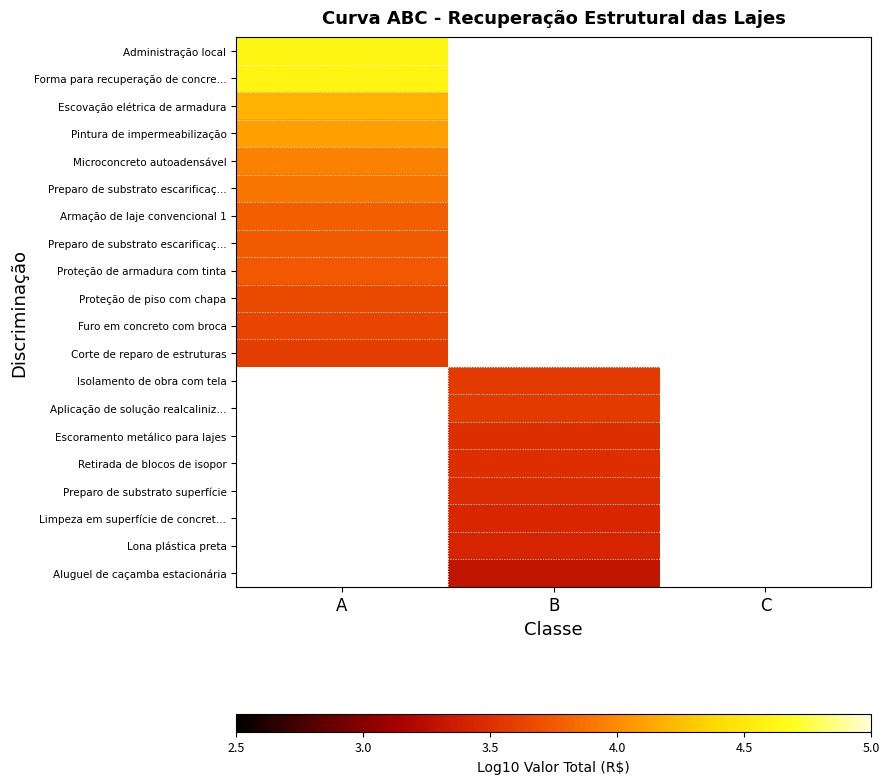

Which has a higher value, B or A?

A